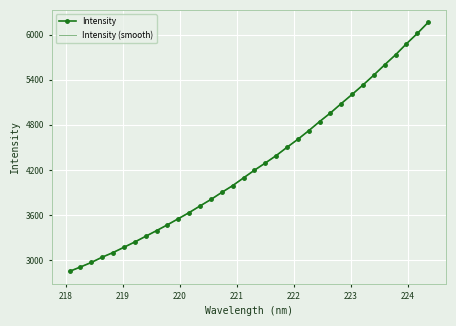

Reading left to right, what are all the values shown in this chart?

Intensity: 2848.2	2905.8	2966.6	3037.1	3098.6	3168.8	3239.6	3315.3	3390.8	3468.4	3549.7	3631.5	3719.9	3806.2	3900.4	3990.5	4093.7	4195.9	4291.5	4390.2	4501.2	4608.1	4722.7	4844.1	4959.0	5084.5	5206.9	5332.5	5463.9	5601.7	5734.7	5881.1	6018.3	6166.3
Intensity (smooth): 2848.2	2905.8	2966.6	3037.1	3098.6	3168.8	3239.6	3315.3	3390.8	3468.4	3549.7	3631.5	3719.9	3806.2	3900.4	3990.5	4093.7	4195.9	4291.5	4390.2	4501.2	4608.1	4722.7	4844.1	4959.0	5084.5	5206.9	5332.5	5463.9	5601.7	5734.7	5881.1	6018.3	6166.3